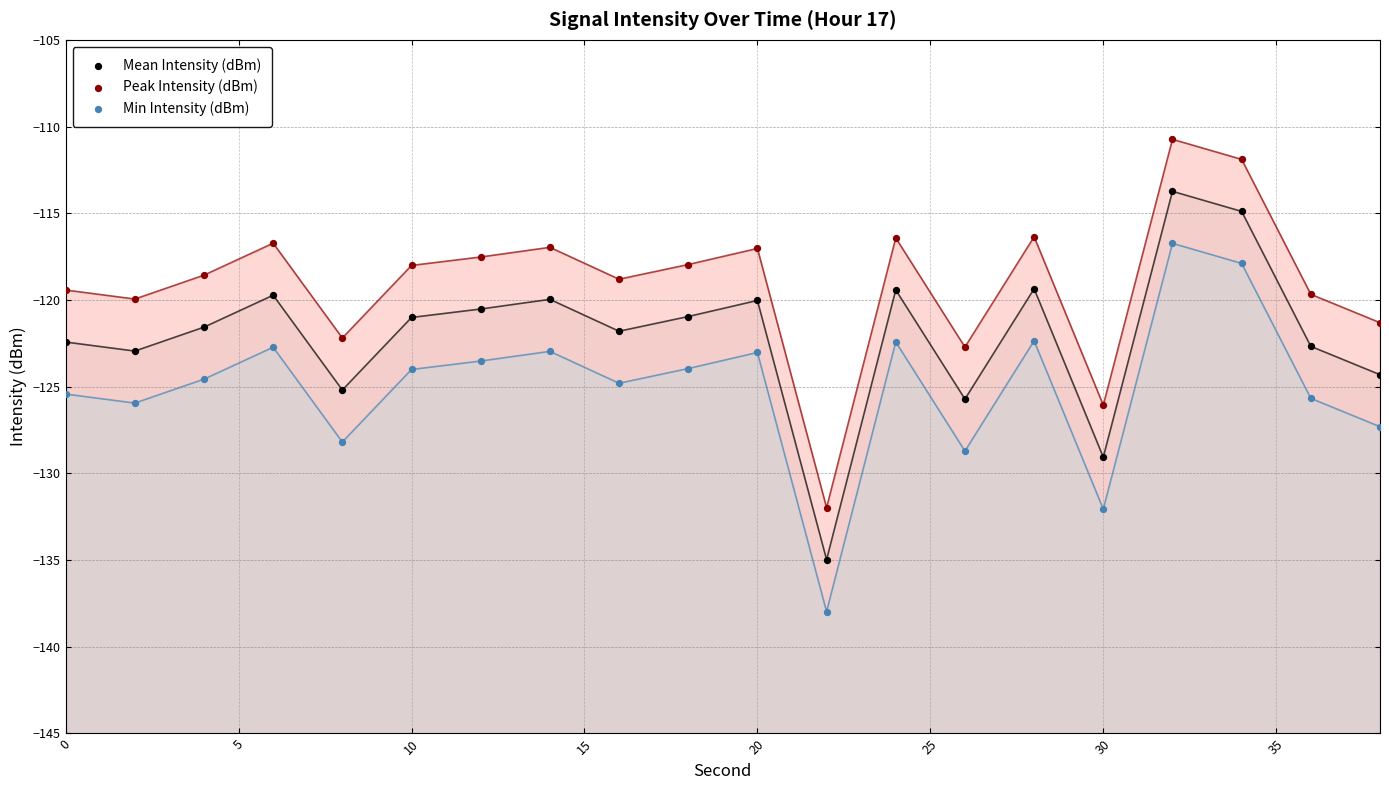

Which series contains the highest Y value?

Peak Intensity (dBm)